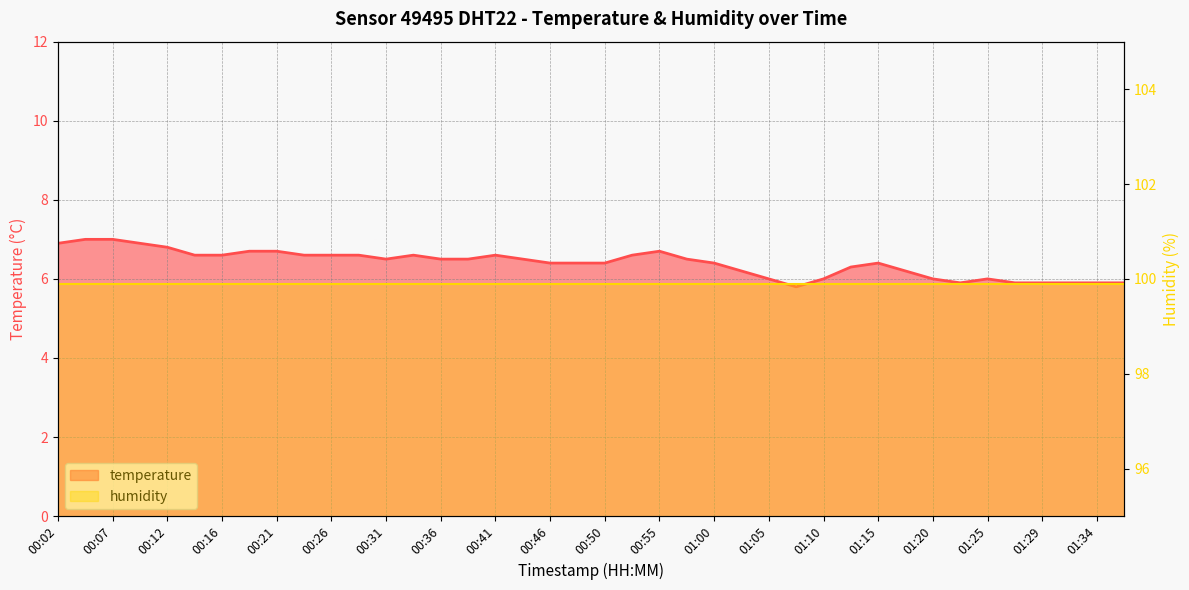

What is the sum of all values?

255.9